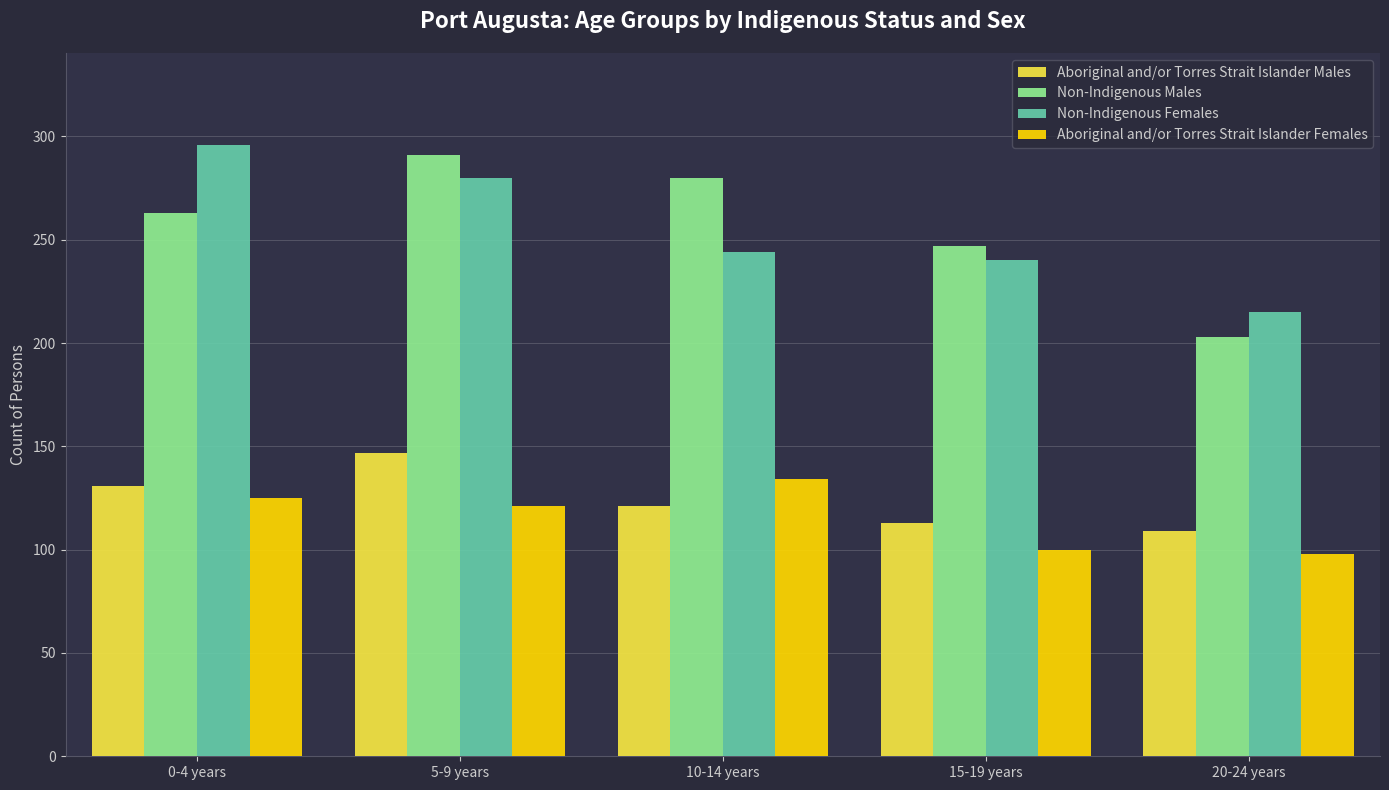

How many values in the Aboriginal and/or Torres Strait Islander Males series are below 121?

2